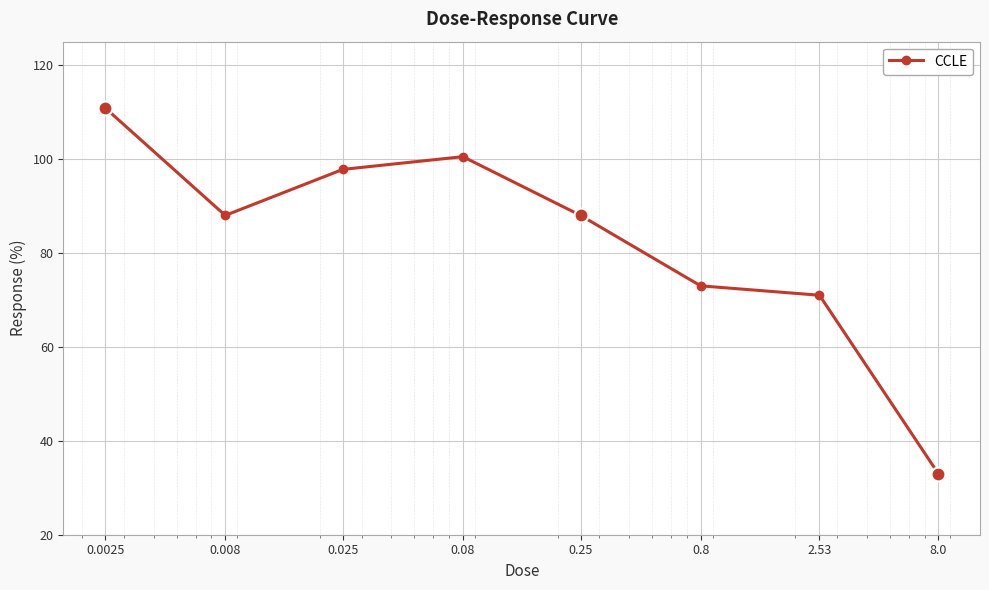

What is the smallest value displayed?

33.0